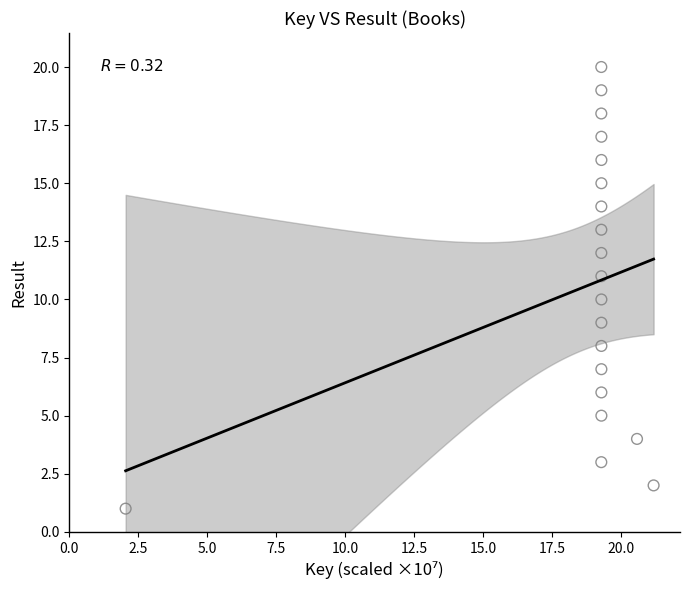

What is the range of Y values (max minus min)?

19